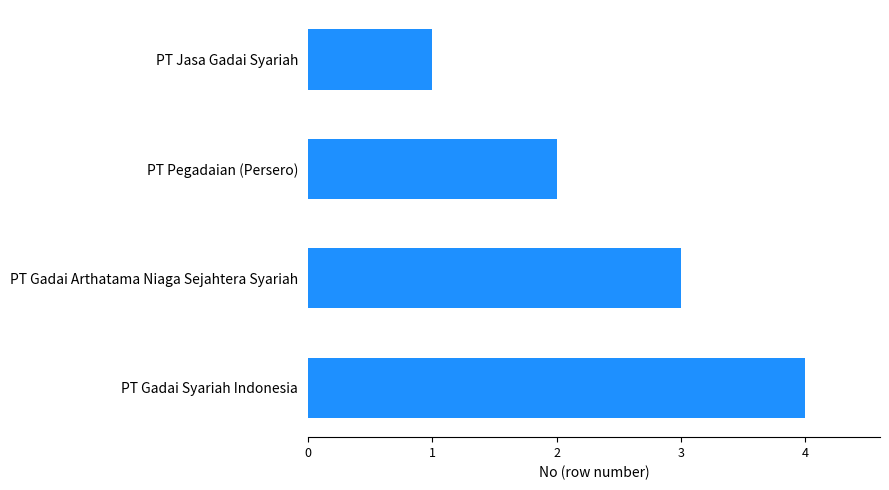

Rank the categories by value from lowest to highest.

PT Jasa Gadai Syariah, PT Pegadaian (Persero), PT Gadai Arthatama Niaga Sejahtera Syariah, PT Gadai Syariah Indonesia